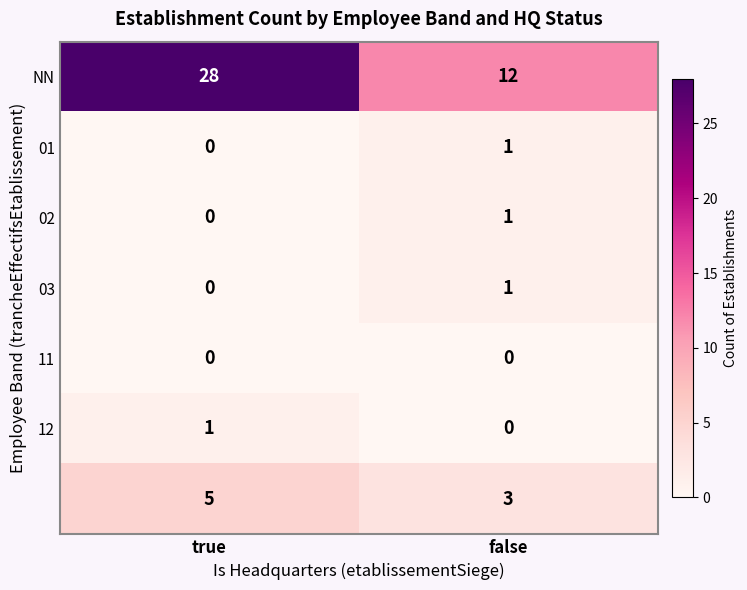

What is the greatest value displayed?

28